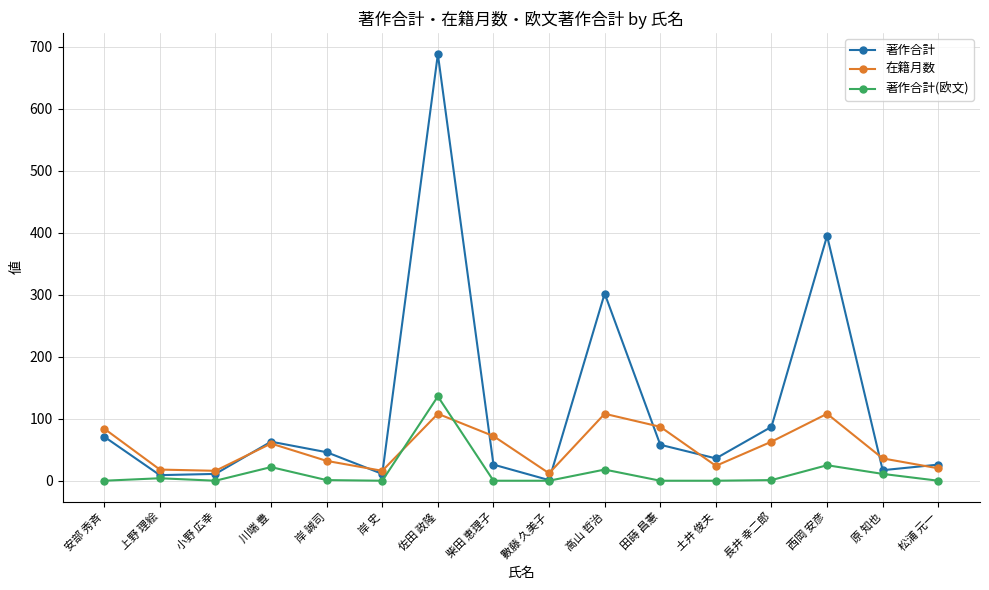

Which series has the widest spread of values?

著作合計